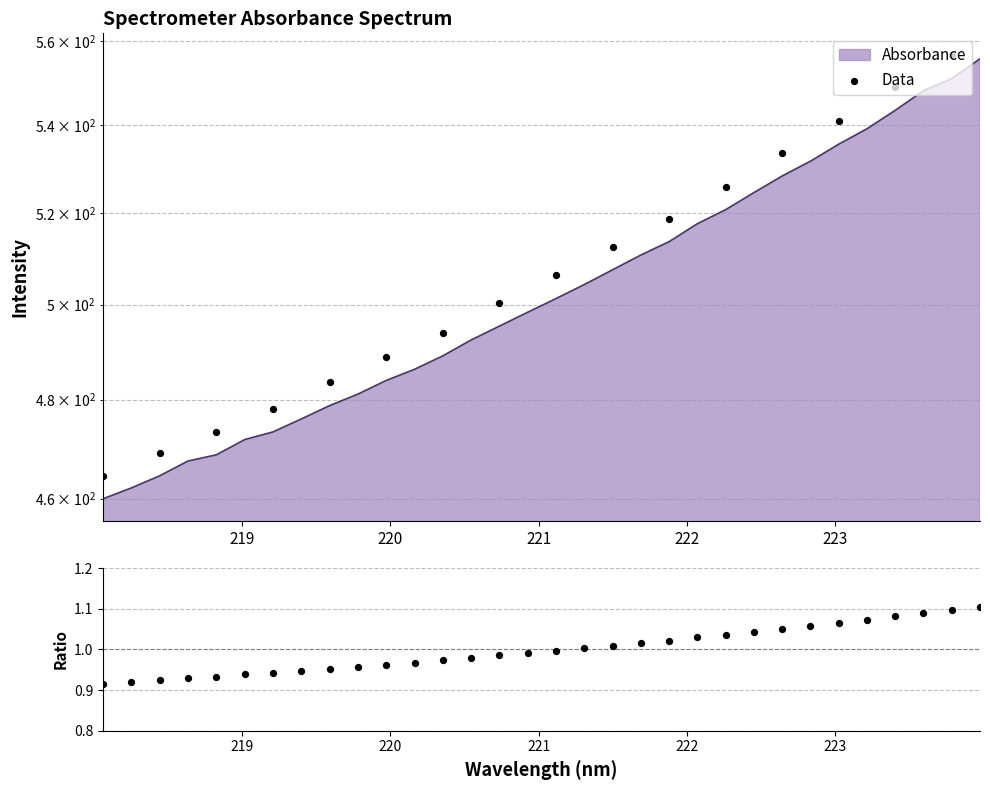

Which has a higher value, 220.5444 or 219.9712?

220.5444